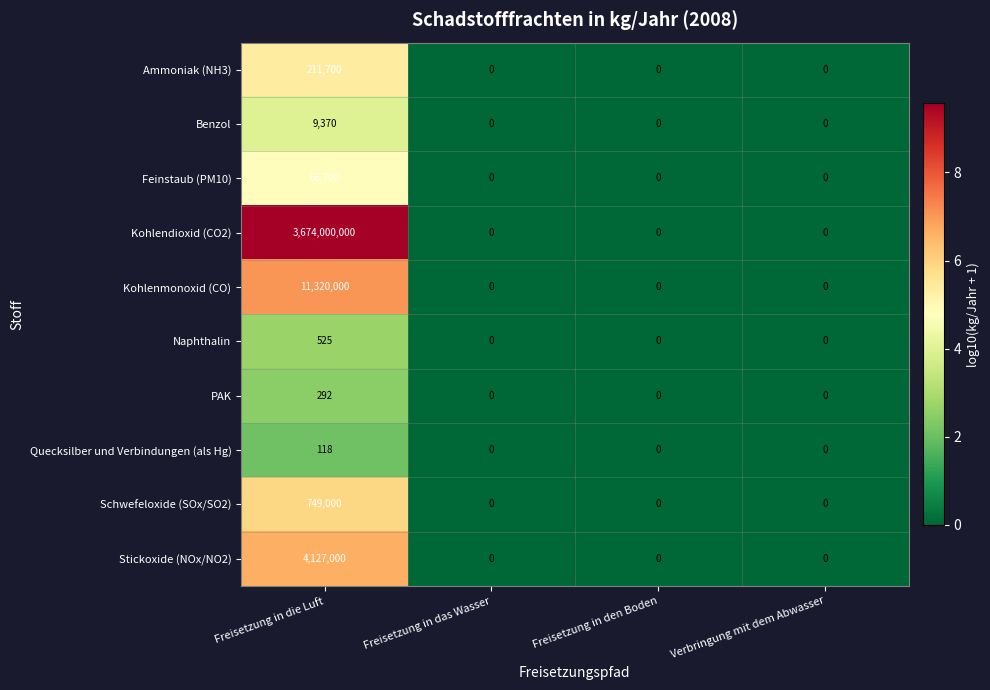

Is it true that Benzol equals 15335 at Freisetzung in die Luft?

False